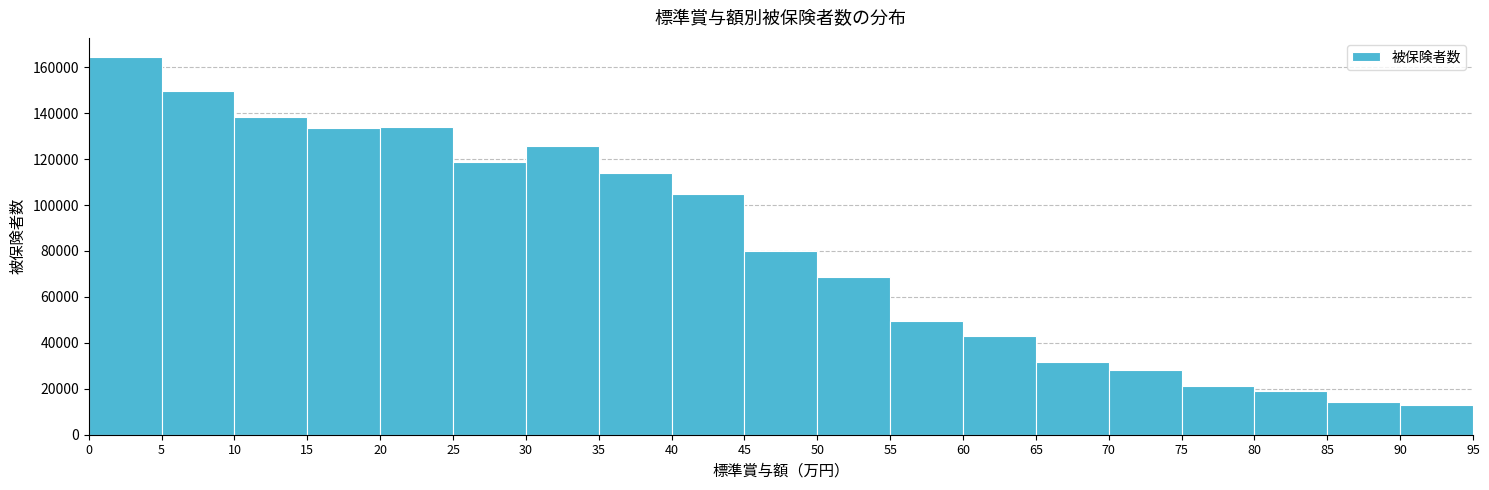

Reading left to right, transcribe this chart: for each bar, give the range it covers on the x-axis and its height. The values are not printed on the chart, so give them approximately, as read against the axis.

0 to 5: 164000
5 to 10: 150000
10 to 15: 138000
15 to 20: 134000
20 to 25: 134000
25 to 30: 118000
30 to 35: 126000
35 to 40: 114000
40 to 45: 104000
45 to 50: 80000
50 to 55: 68000
55 to 60: 50000
60 to 65: 42000
65 to 70: 32000
70 to 75: 28000
75 to 80: 22000
80 to 85: 18000
85 to 90: 14000
90 to 95: 12000